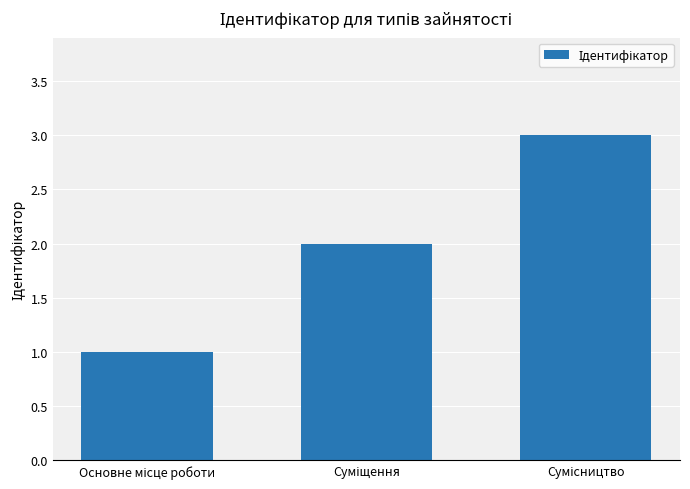

What is the sum of all values?

6